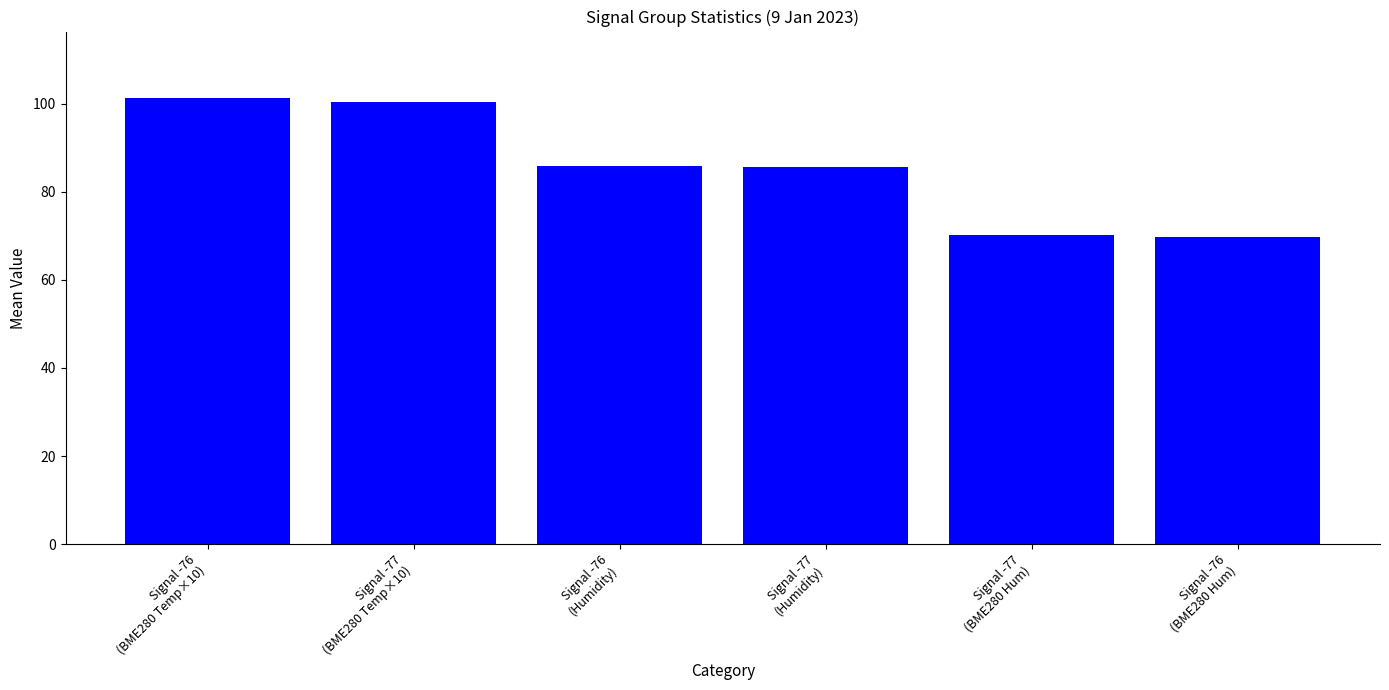

What value does the data have at Signal -76
(BME280 Hum)?

69.7